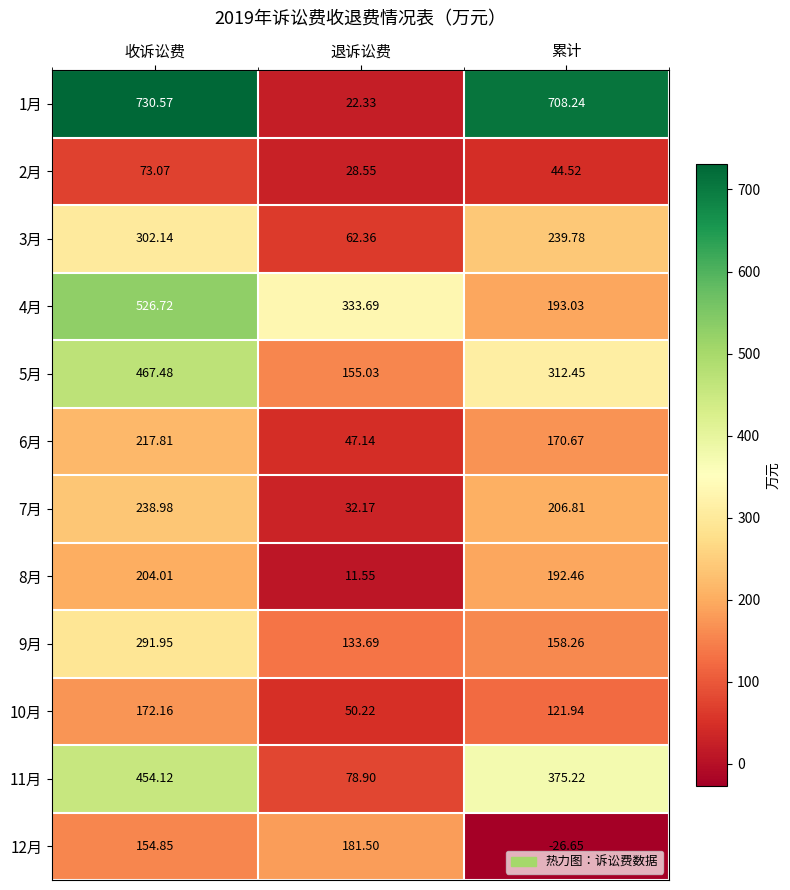

Which category has the highest value in the 6月 series?

收诉讼费